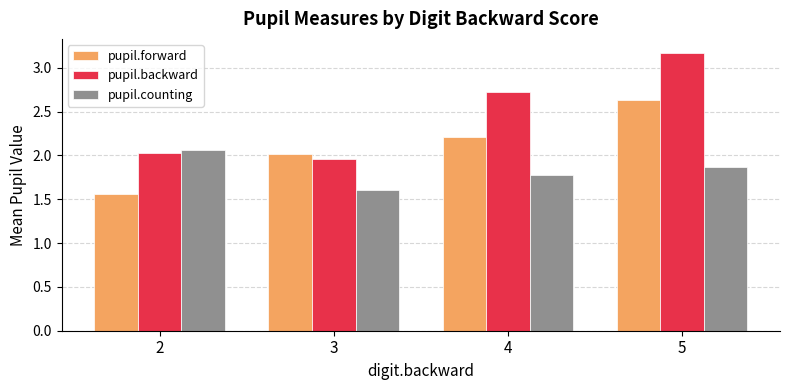

Rank the series by their average value, from lowest to highest.

pupil.counting, pupil.forward, pupil.backward